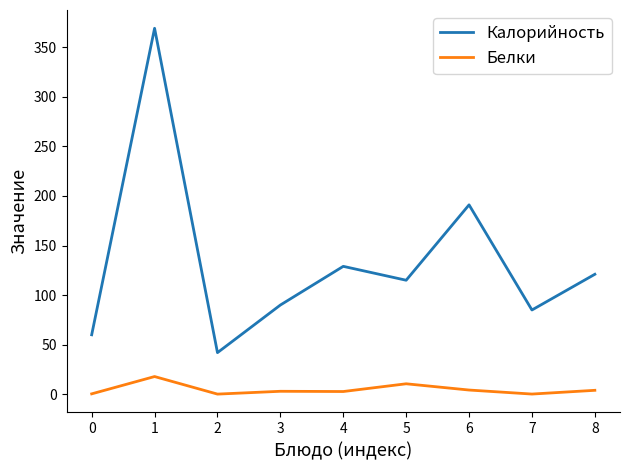

List the series in order of their overall mean, highest first.

Калорийность, Белки